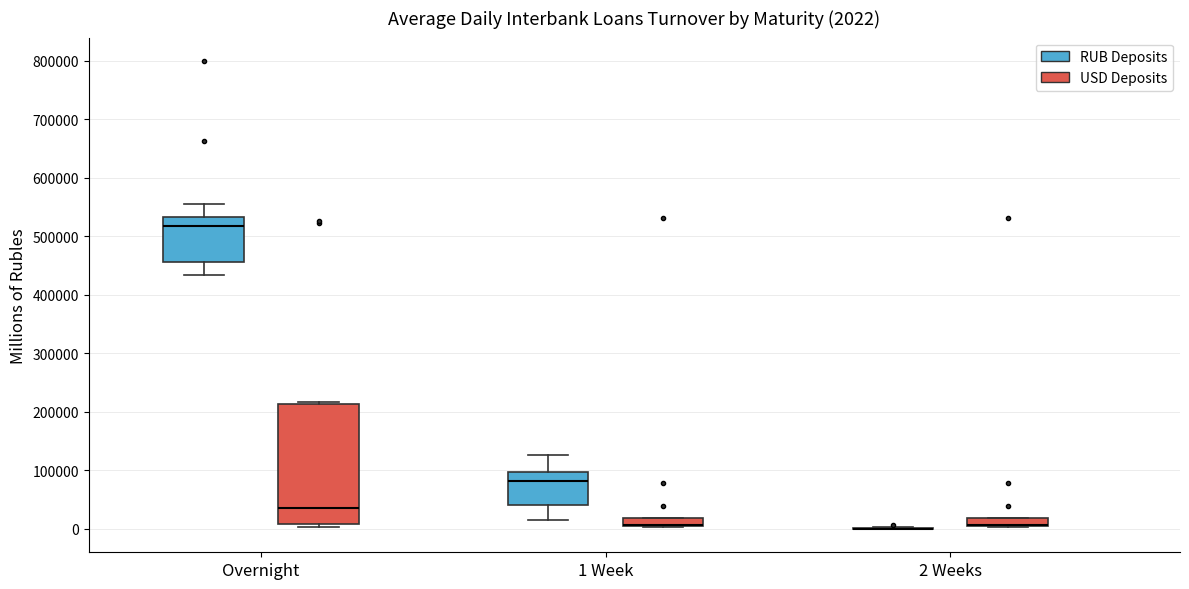

Comparing the boxes themselves (not the whiskers), which one is the tallest?

Overnight (USD Deposits)